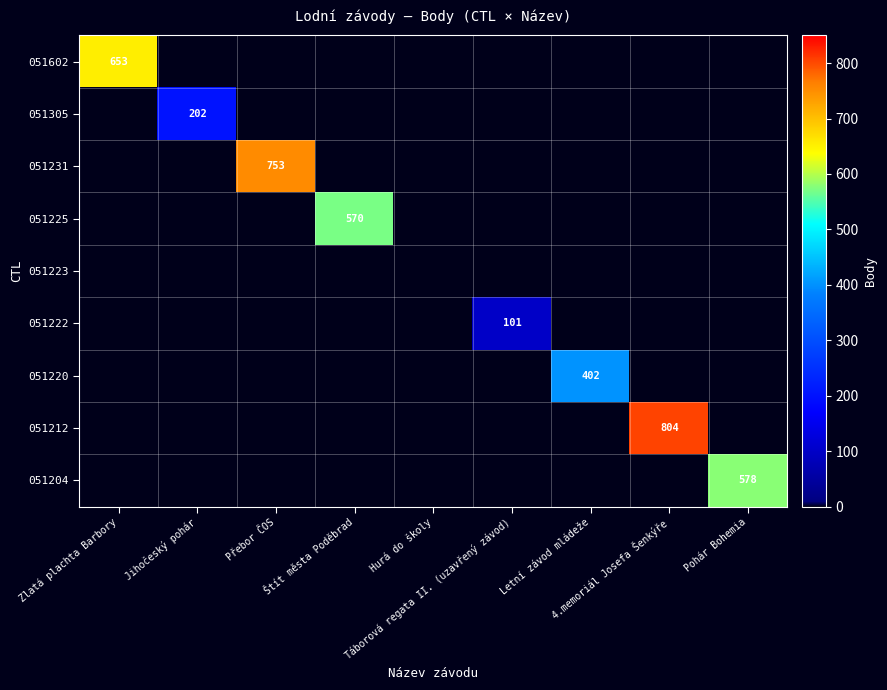

What is the smallest value displayed?

101.0